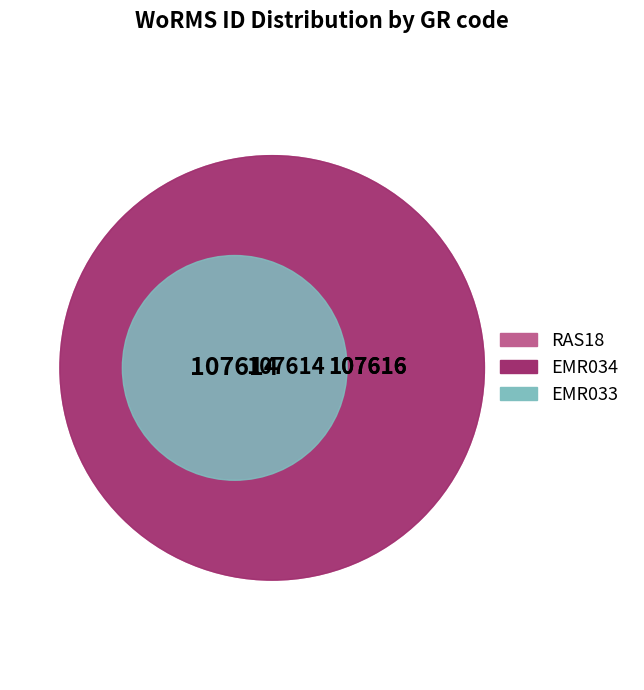

Is there a majority slice in this chart?

No